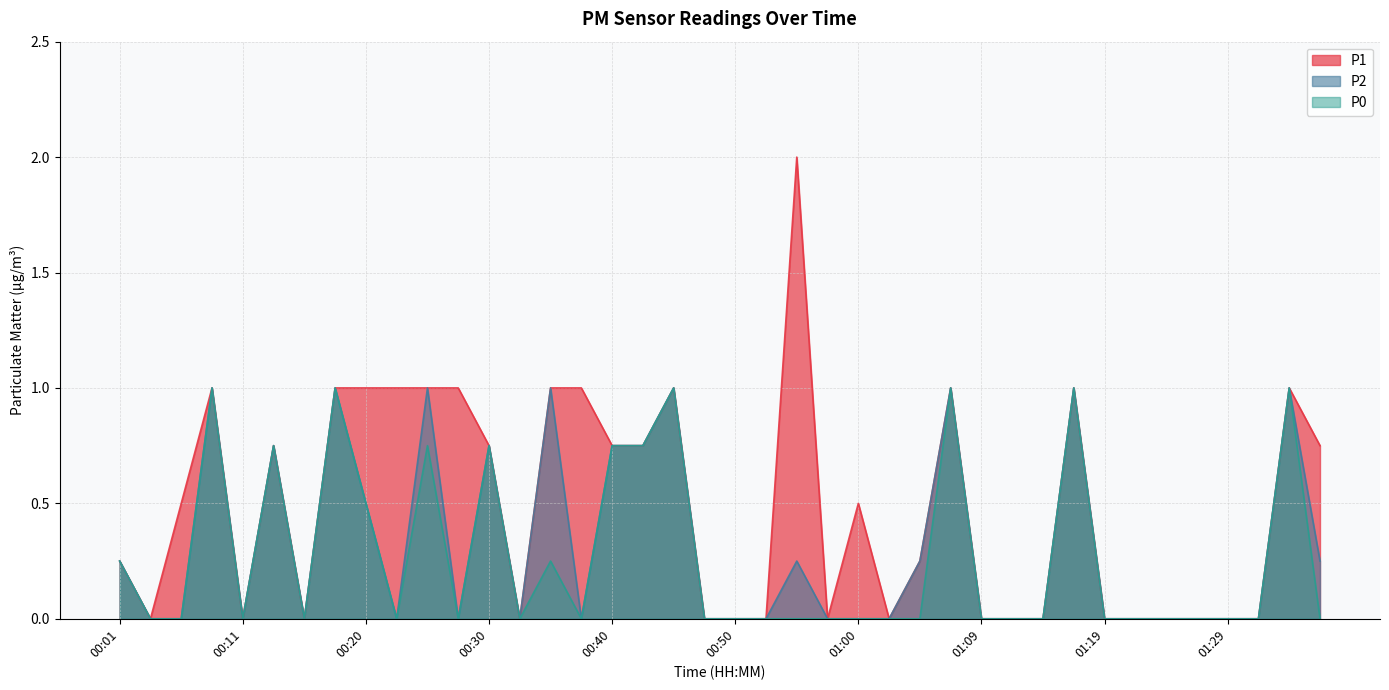

What position from the left is 00:45?

19